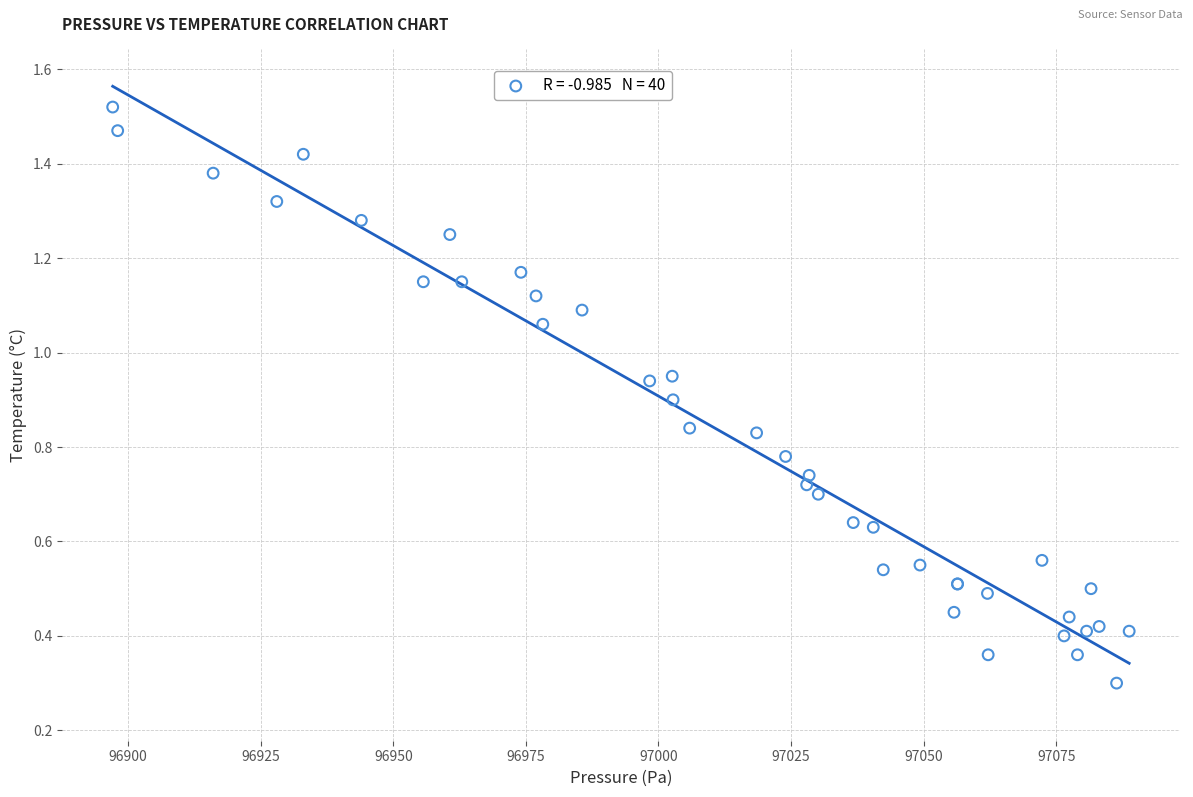

What Y value in the scatter plot is closest to 0?

0.3